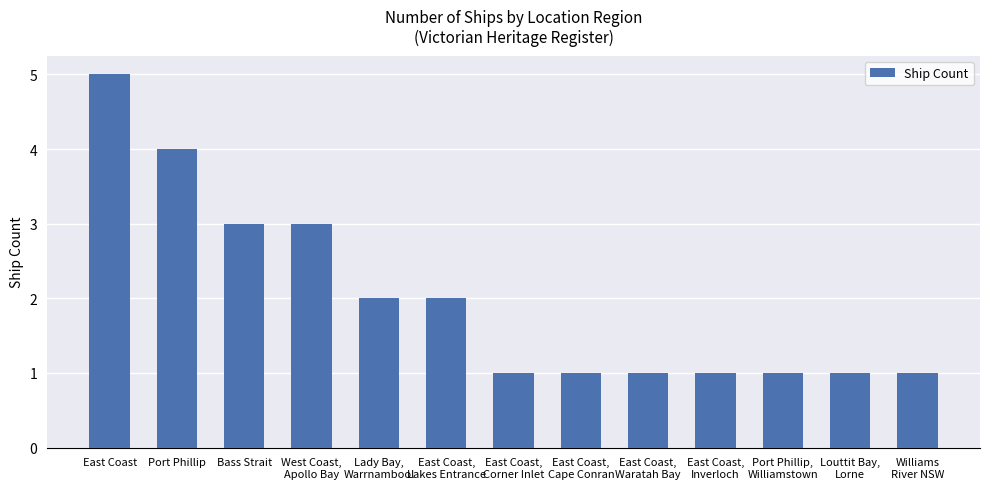

Does the chart contain stacked bars?

No